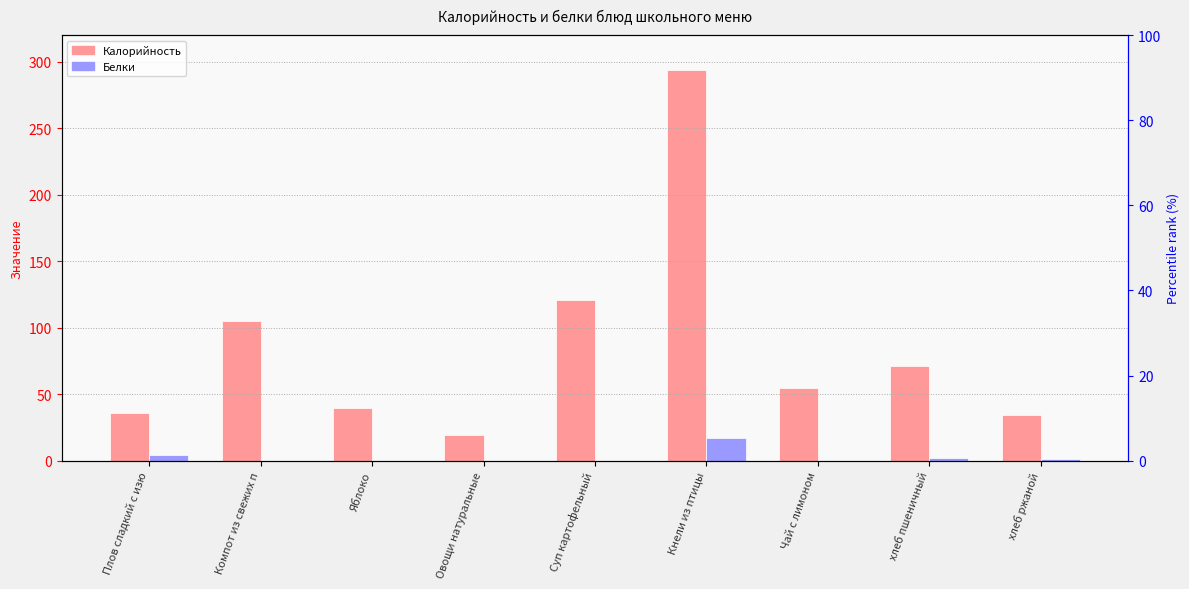

Which series changed the most between Яблоко and Овощи натуральные?

Калорийность